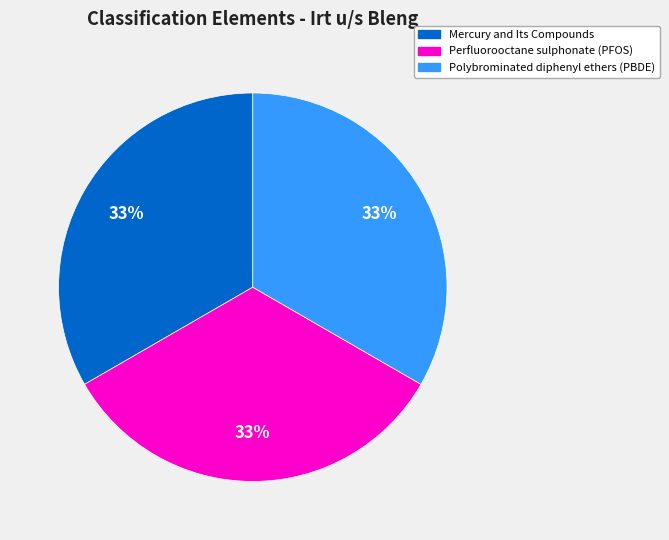

To the nearest percent, what portion does Mercury and Its Compounds represent?

33%